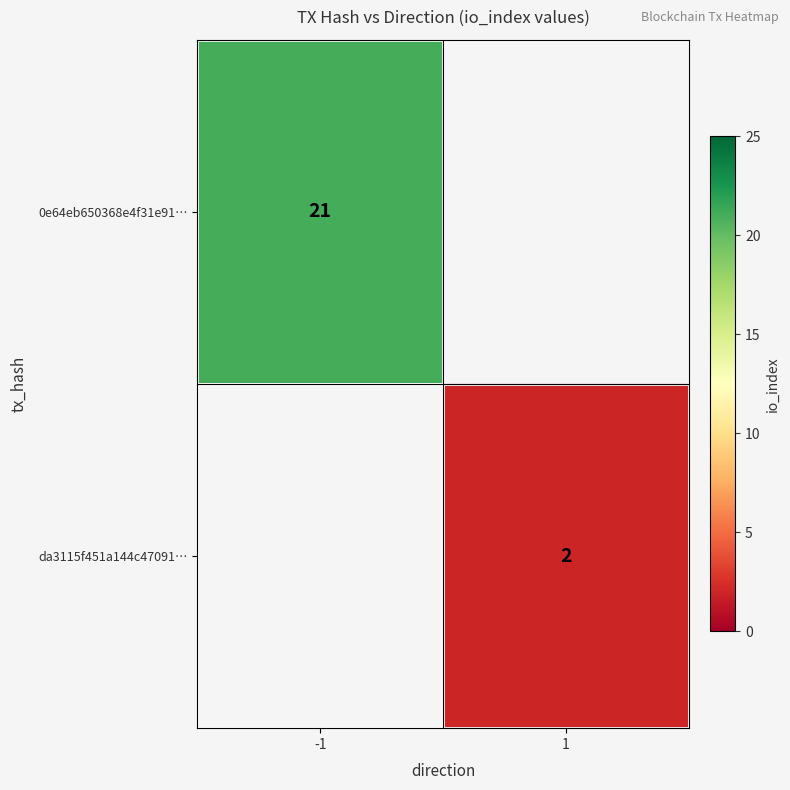

The value of da3115f451a144c47091… at 1 is 1.2. True or false?

False